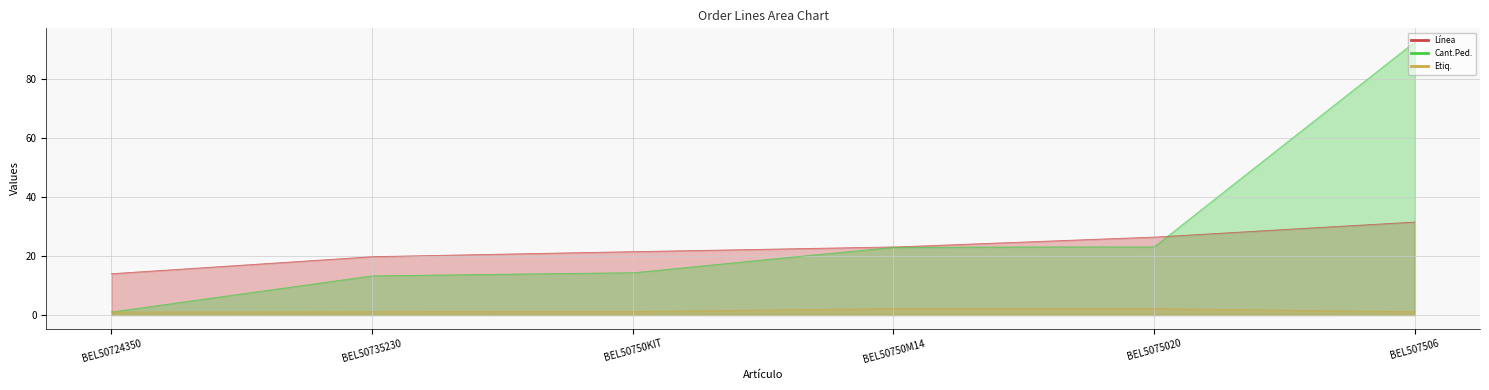

How many data points does each series have?

6